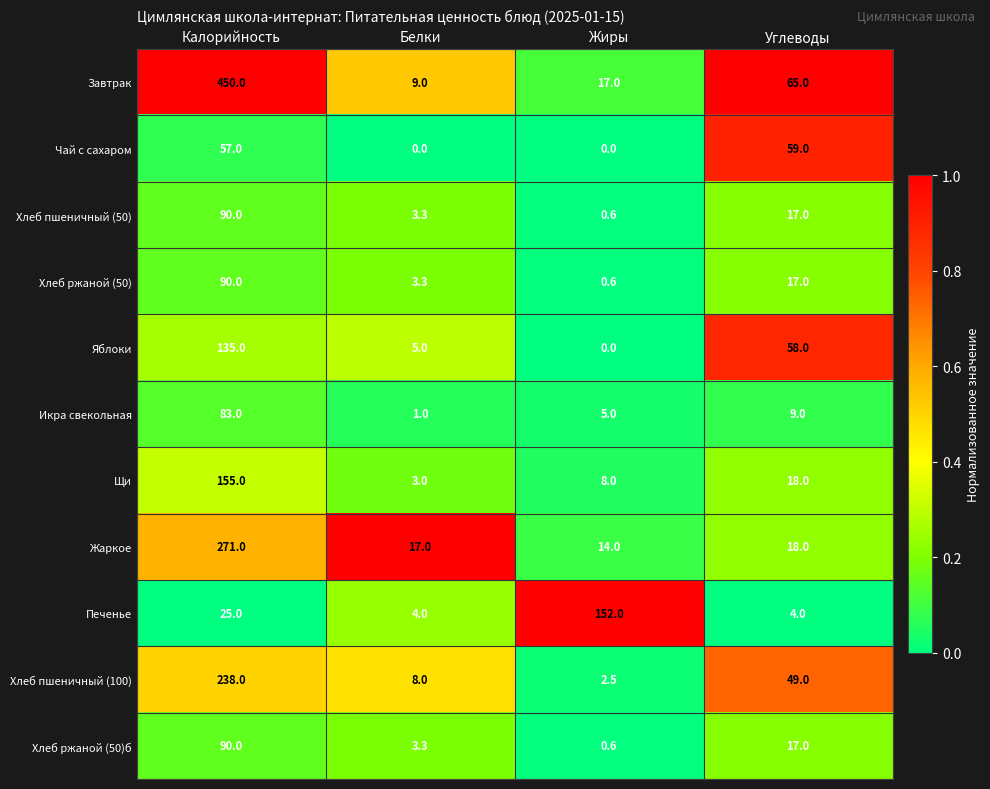

What value does the Печенье series have at Жиры?

152.0